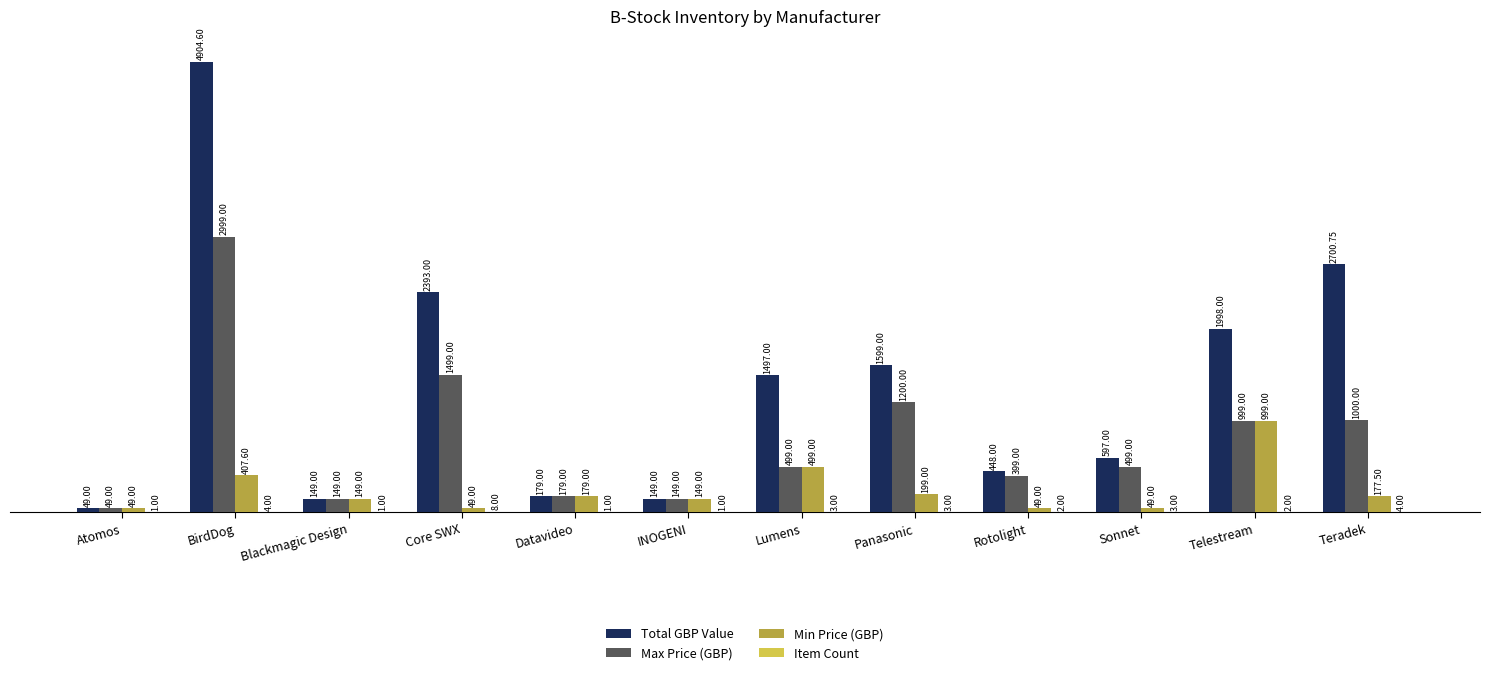

What is the sum of all Max Price (GBP) values?

9620.0